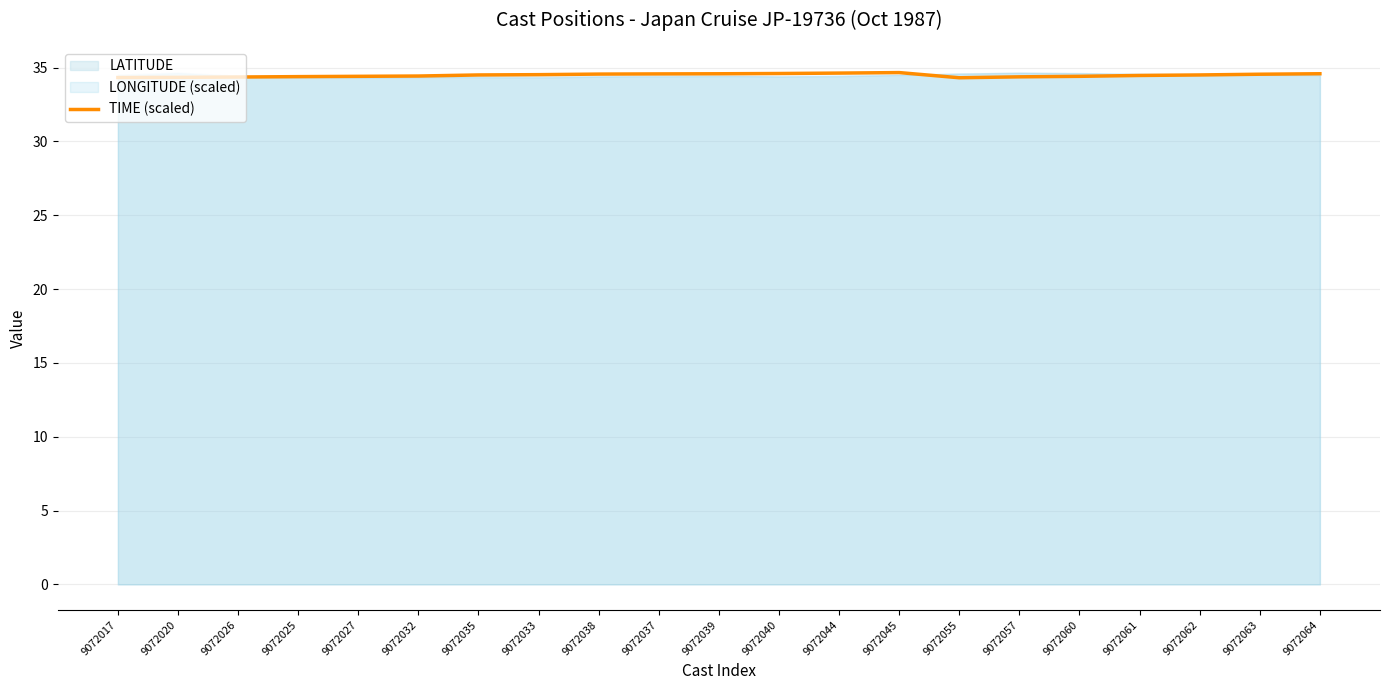

The value at 9072020 is 34.3. True or false?

True